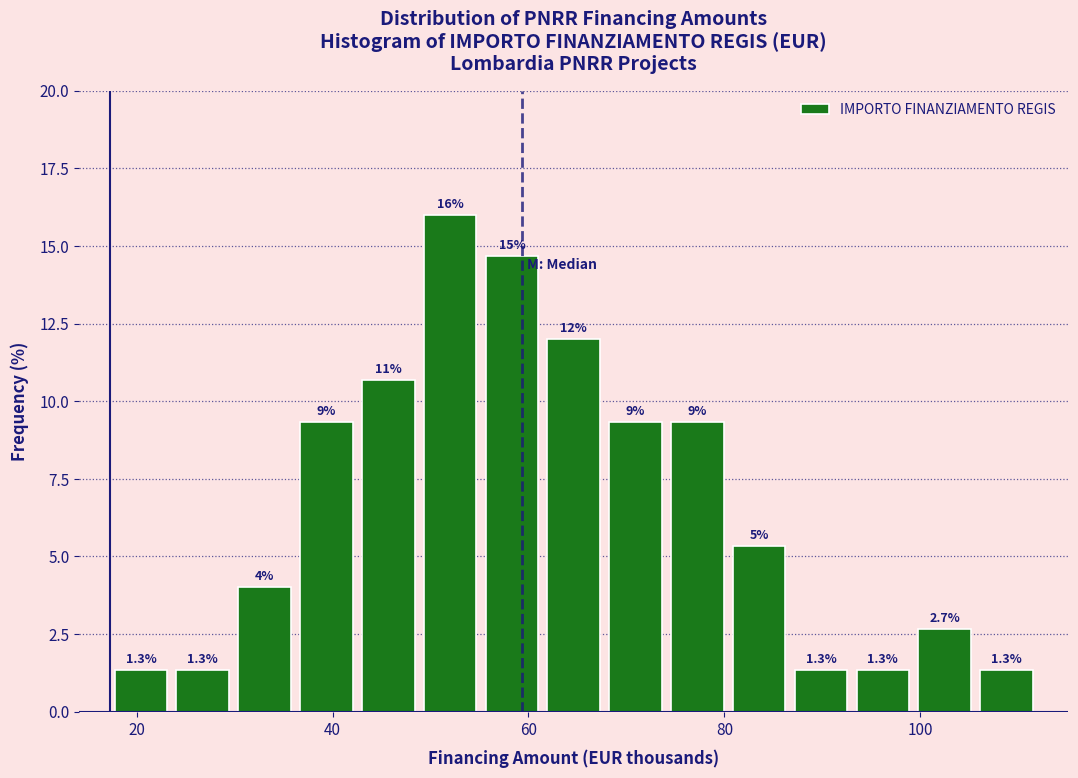

Read against the x-axis, roughly where is the centre of the tallest bar?

52